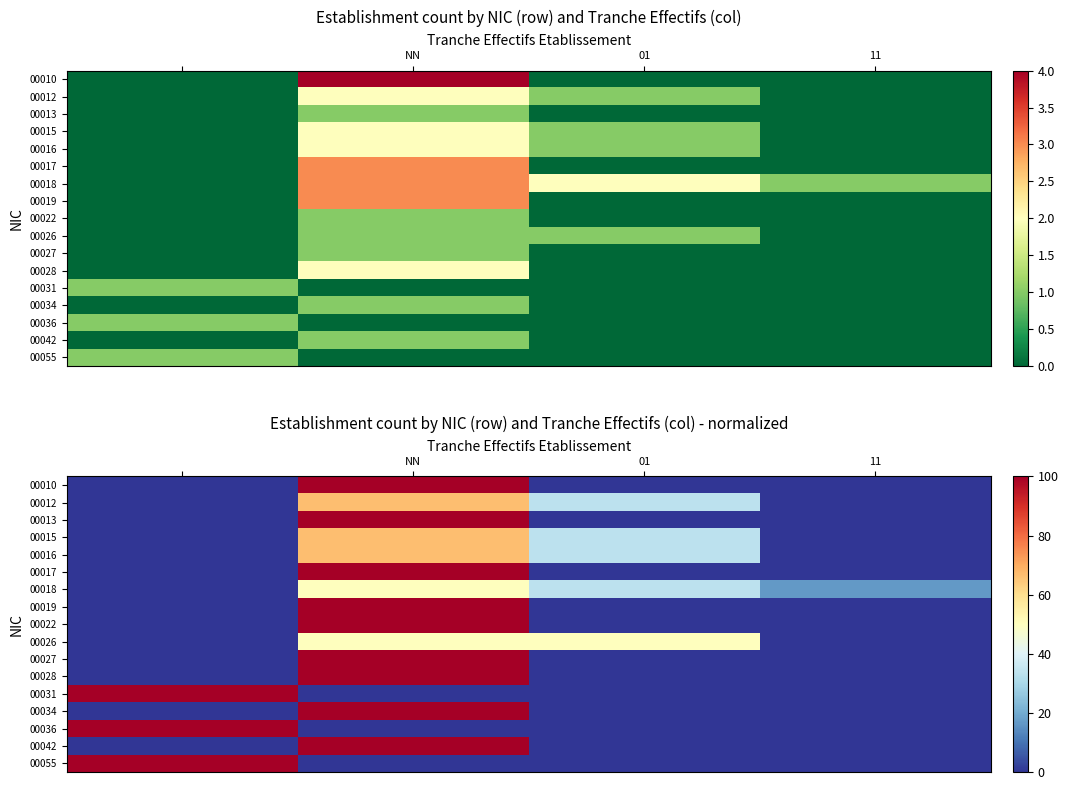

How many distinct data groups are displayed?

17